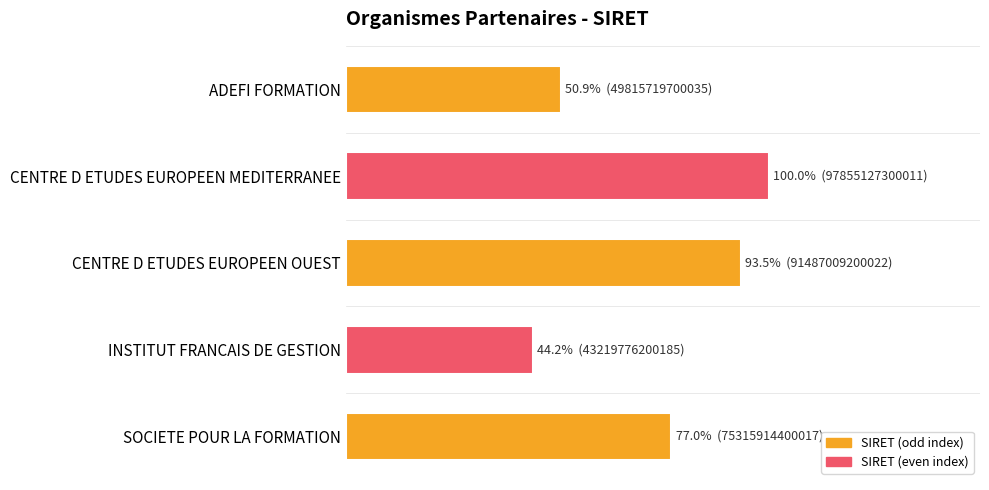

What is the difference between the maximum and minimum values?

0.6